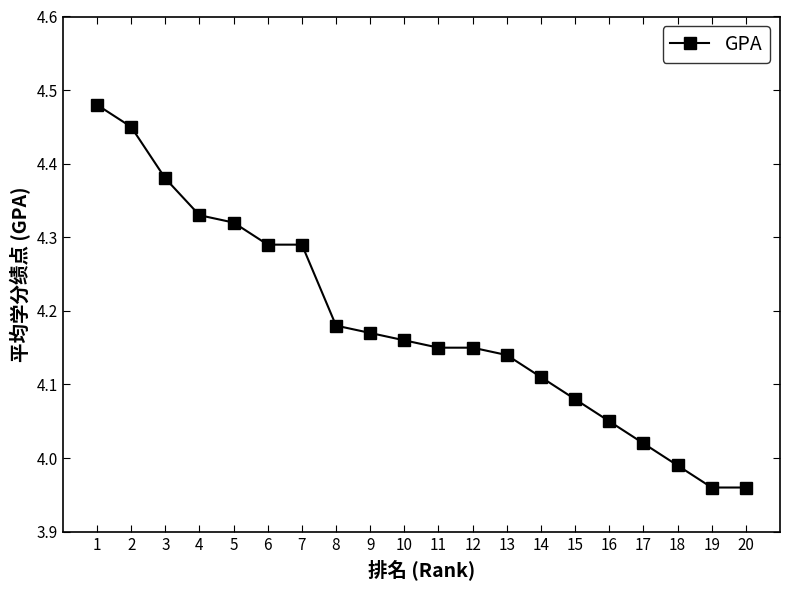

How many data points are above 4?

17